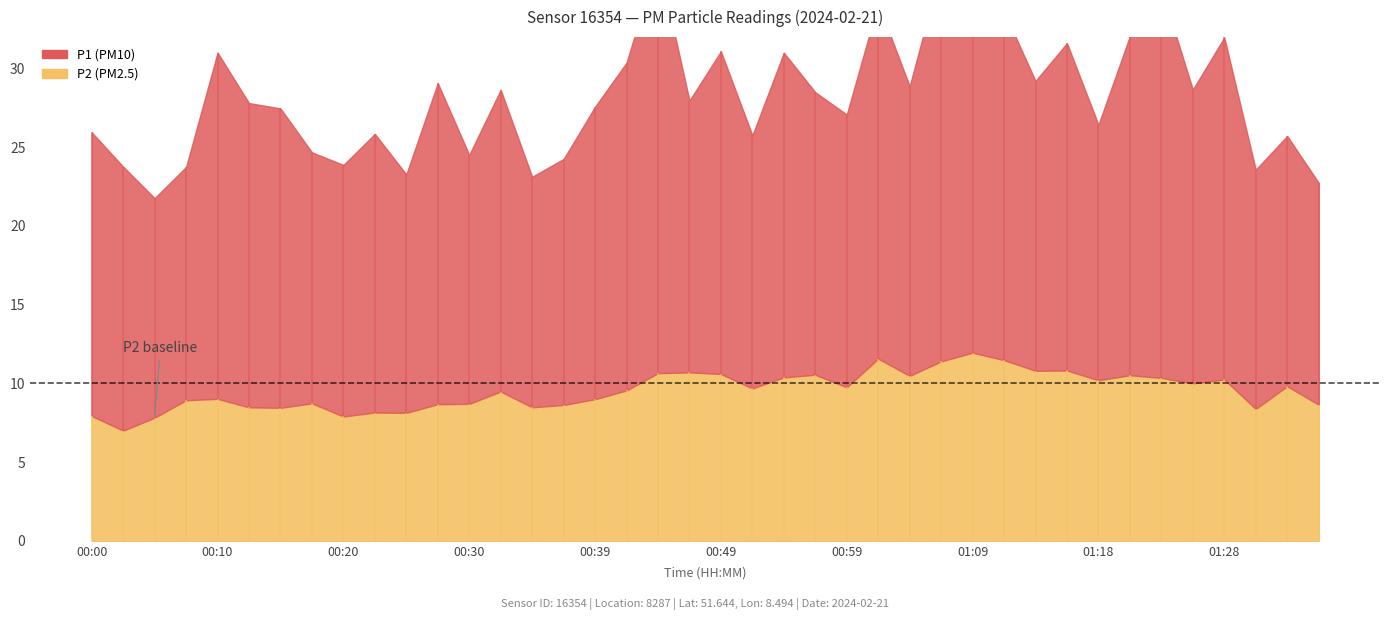

List the series in order of their peak value, lowest first.

P2, P1